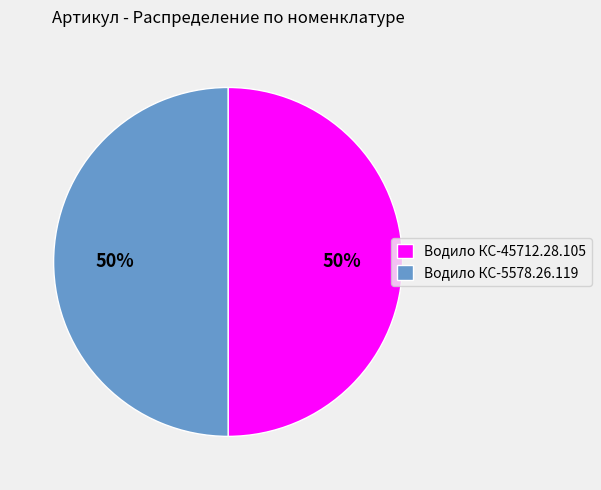

Is the sum of Водило КС-45712.28.105 and Водило КС-5578.26.119 greater than half?

Yes